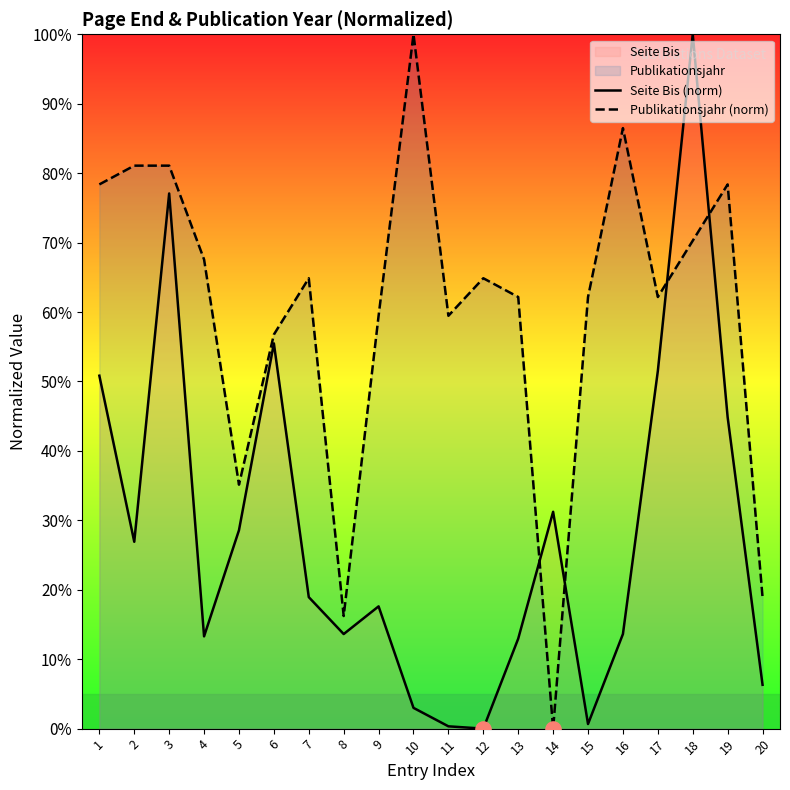

What is the total value across all series at 10?

103.0